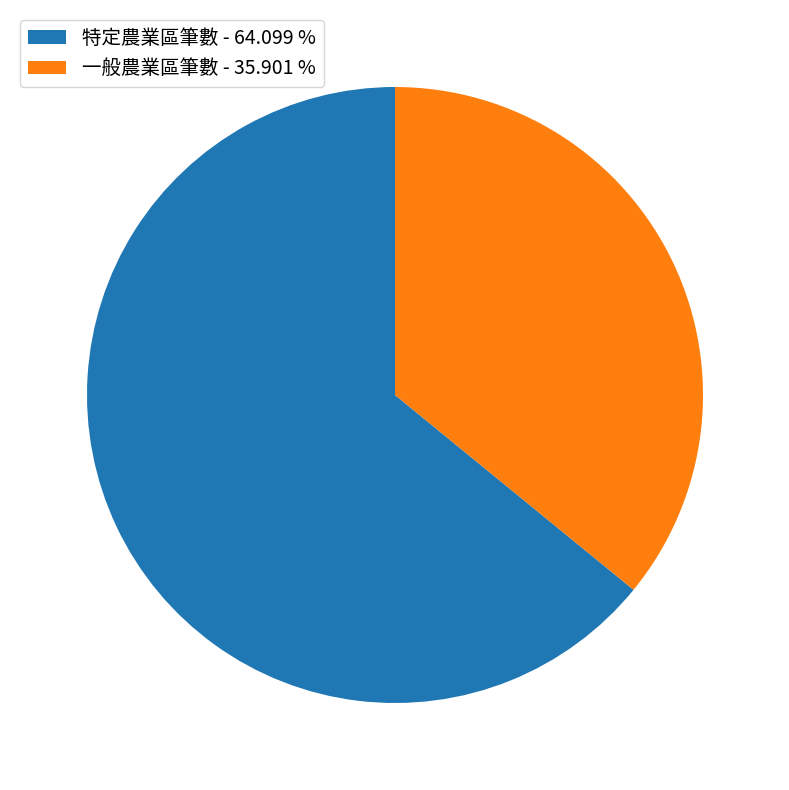

Is there any slice that represents more than half of the pie?

Yes